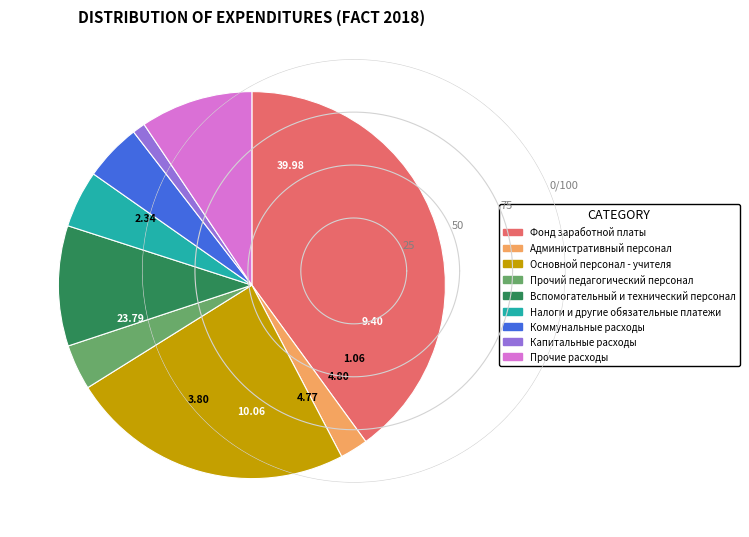

Does Налоги и другие обязательные платежи represent more than half of the total?

No